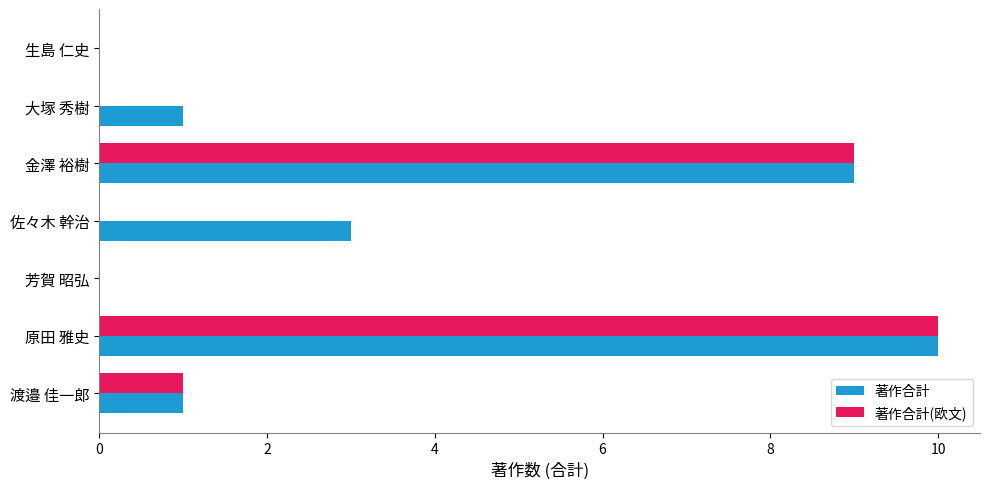

How many series are shown in this chart?

2